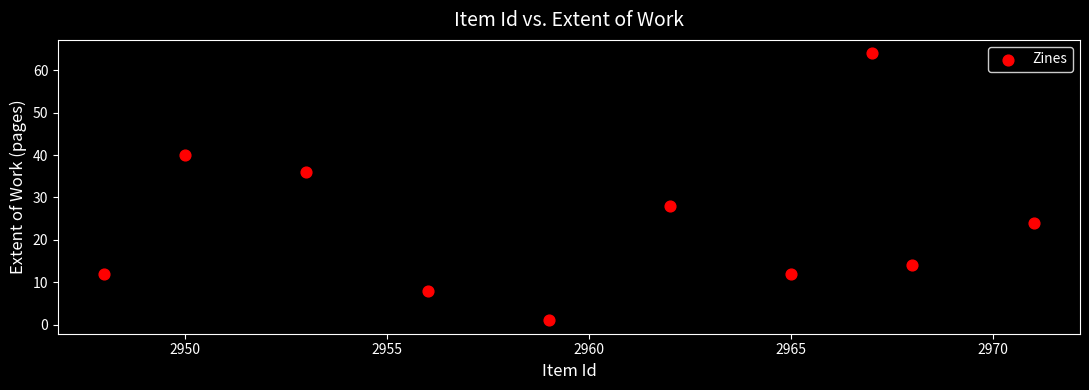

What is the range of X values (max minus min)?

23